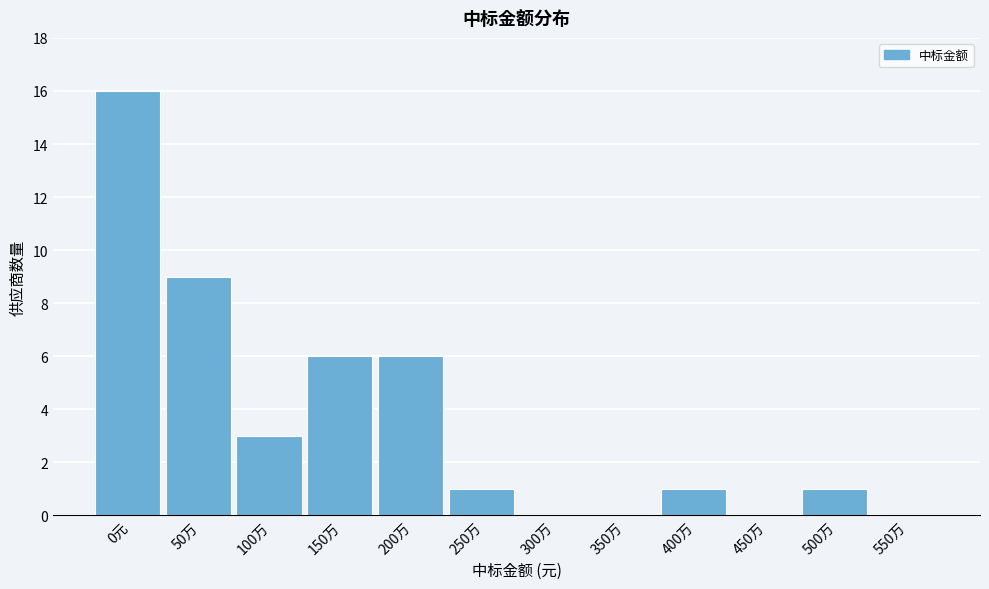

Reading left to right, what are all the values shown in this chart?

0元=16	50万=9	100万=3	150万=6	200万=6	250万=1	300万=0	350万=0	400万=1	450万=0	500万=1	550万=0